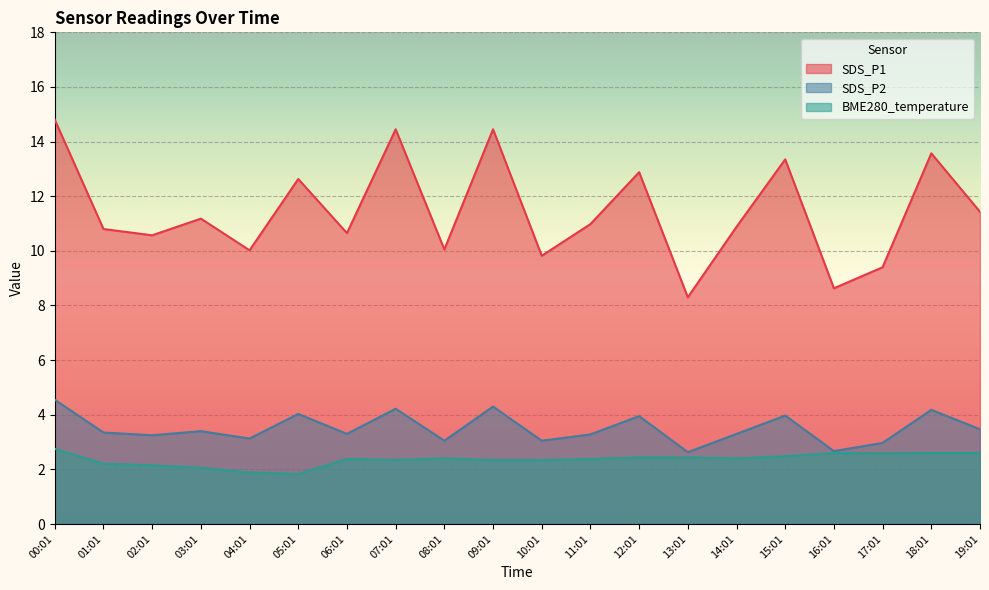

At which category is the sum across all series the highest?

00:01